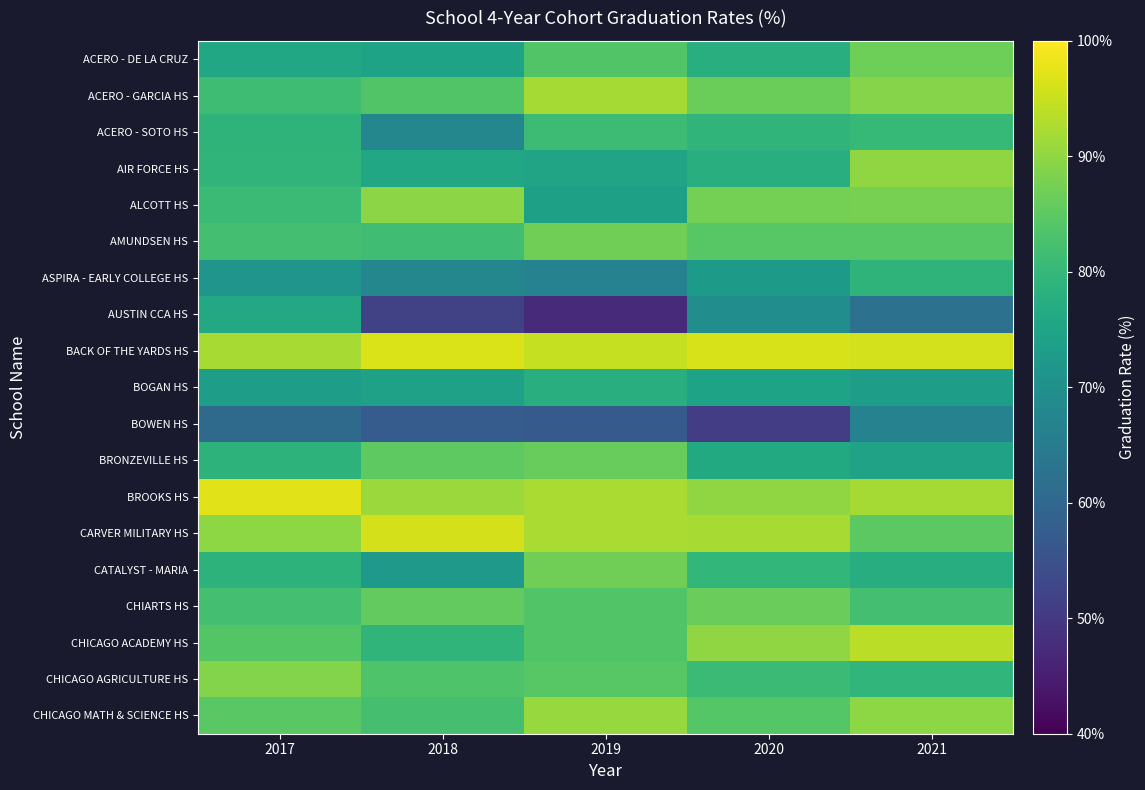

Reading right to left, list all the values displayed in this chart.

ACERO - DE LA CRUZ: 2021=86.7	2020=77.8	2019=83.7	2018=74.7	2017=75.8
ACERO - GARCIA HS: 2021=89.0	2020=86.6	2019=91.9	2018=83.6	2017=81.3
ACERO - SOTO HS: 2021=80.3	2020=79.2	2019=81.1	2018=67.7	2017=79.1
AIR FORCE HS: 2021=90.0	2020=77.5	2019=75.0	2018=76.0	2017=79.2
ALCOTT HS: 2021=87.8	2020=87.5	2019=74.2	2018=89.5	2017=80.8
AMUNDSEN HS: 2021=84.3	2020=84.4	2019=86.9	2018=81.5	2017=82.0
ASPIRA - EARLY COLLEGE HS: 2021=79.1	2020=72.6	2019=66.7	2018=67.7	2017=71.4
AUSTIN CCA HS: 2021=62.7	2020=69.4	2019=47.1	2018=51.5	2017=76.2
BACK OF THE YARDS HS: 2021=95.9	2020=96.3	2019=94.8	2018=96.5	2017=92.1
BOGAN HS: 2021=73.4	2020=74.8	2019=77.5	2018=74.3	2017=73.3
BOWEN HS: 2021=66.7	2020=50.8	2019=57.1	2018=57.4	2017=60.7
BRONZEVILLE HS: 2021=74.6	2020=76.5	2019=86.0	2018=85.0	2017=78.8
BROOKS HS: 2021=91.8	2020=90.0	2019=92.3	2018=90.9	2017=97.3
CARVER MILITARY HS: 2021=84.8	2020=92.1	2019=92.4	2018=96.2	2017=89.8
CATALYST - MARIA: 2021=77.3	2020=79.8	2019=86.9	2018=72.3	2017=78.8
CHIARTS HS: 2021=82.1	2020=86.3	2019=83.6	2018=85.6	2017=82.1
CHICAGO ACADEMY HS: 2021=93.8	2020=90.1	2019=83.6	2018=79.3	2017=84.0
CHICAGO AGRICULTURE HS: 2021=79.4	2020=80.9	2019=84.5	2018=83.4	2017=88.8
CHICAGO MATH & SCIENCE HS: 2021=89.7	2020=84.1	2019=90.8	2018=82.3	2017=84.6